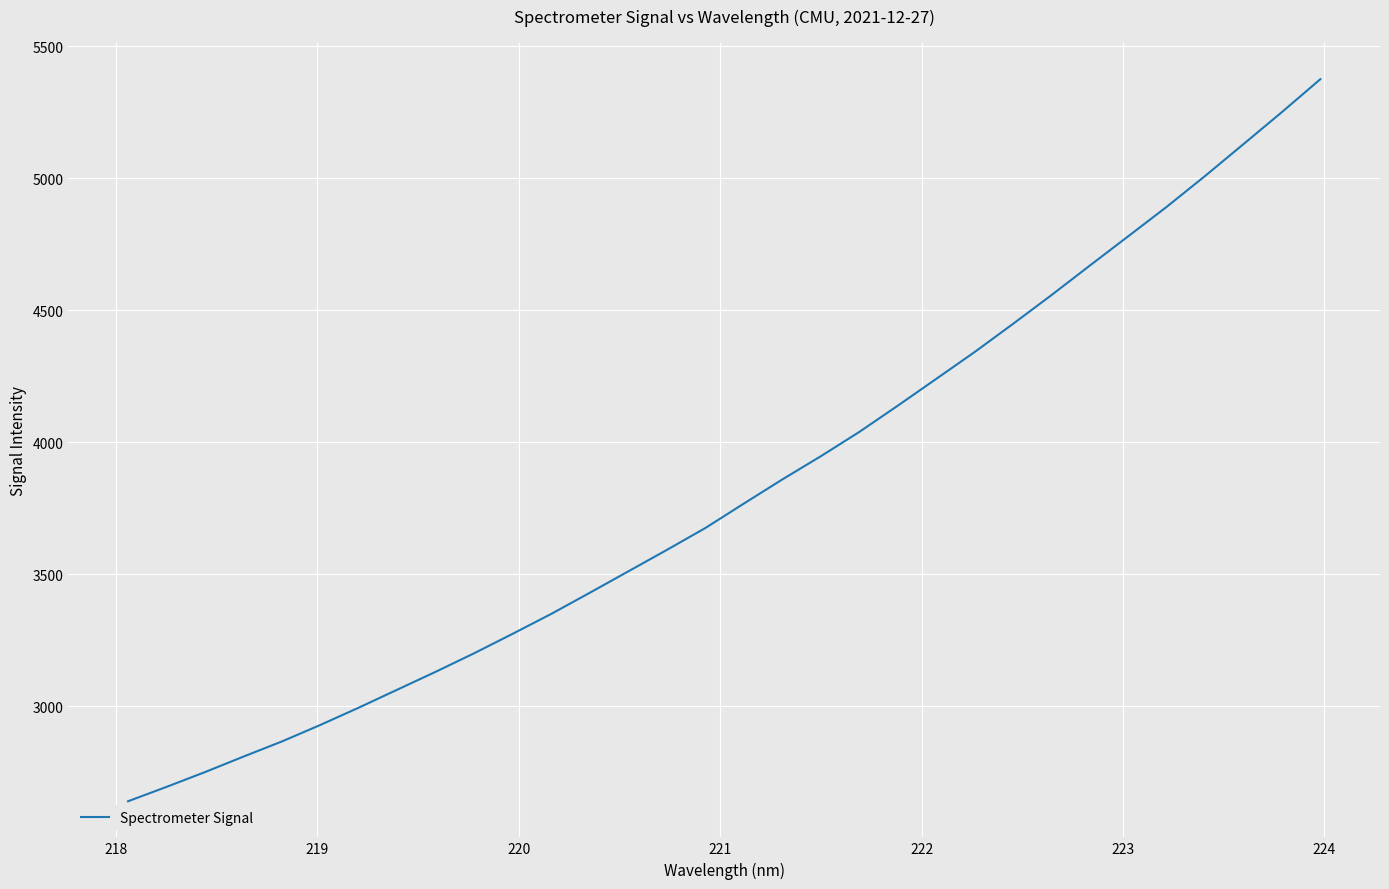

What is the smallest value displayed?

2640.7